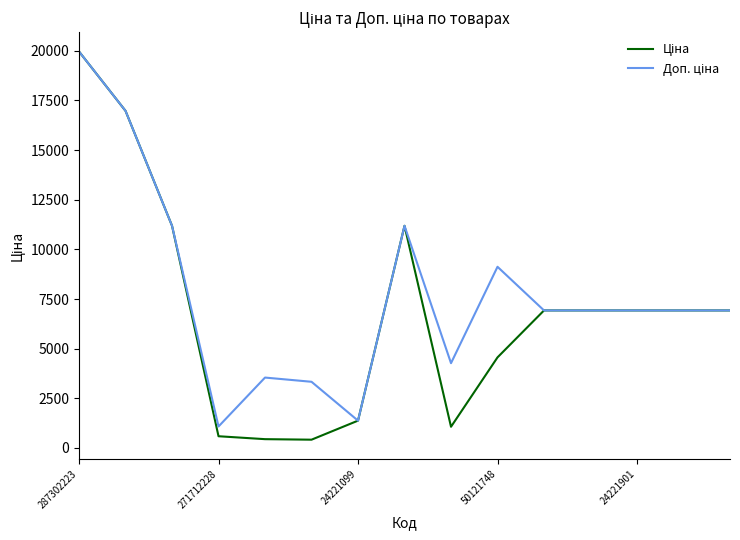

What is the maximum value shown in the chart?

19964.2